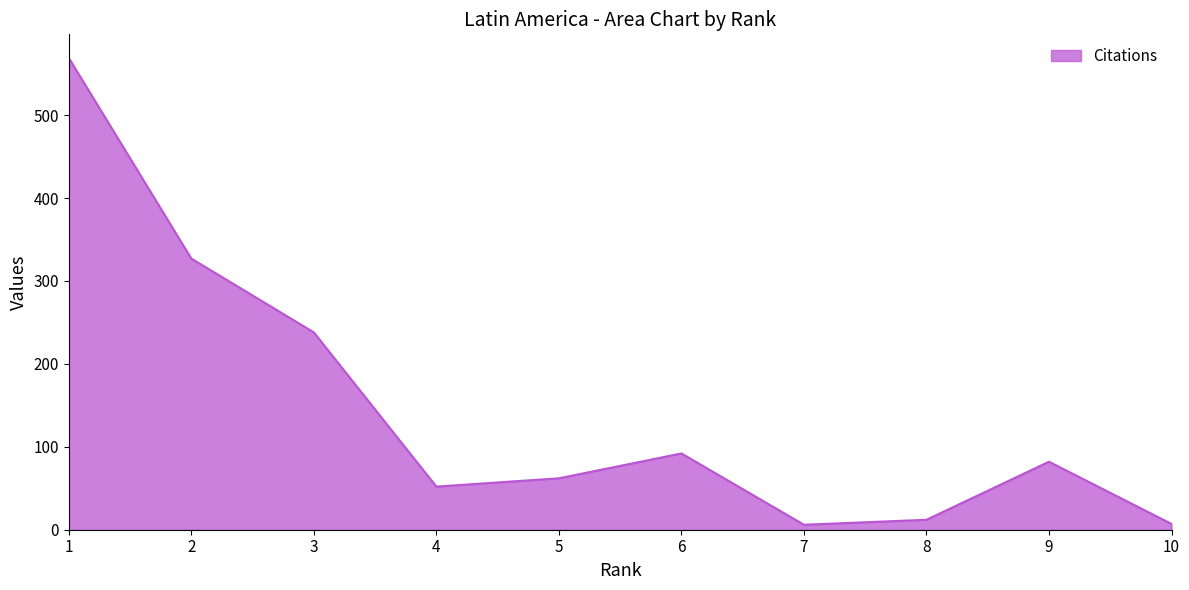

What is the difference between the maximum and minimum values?

563